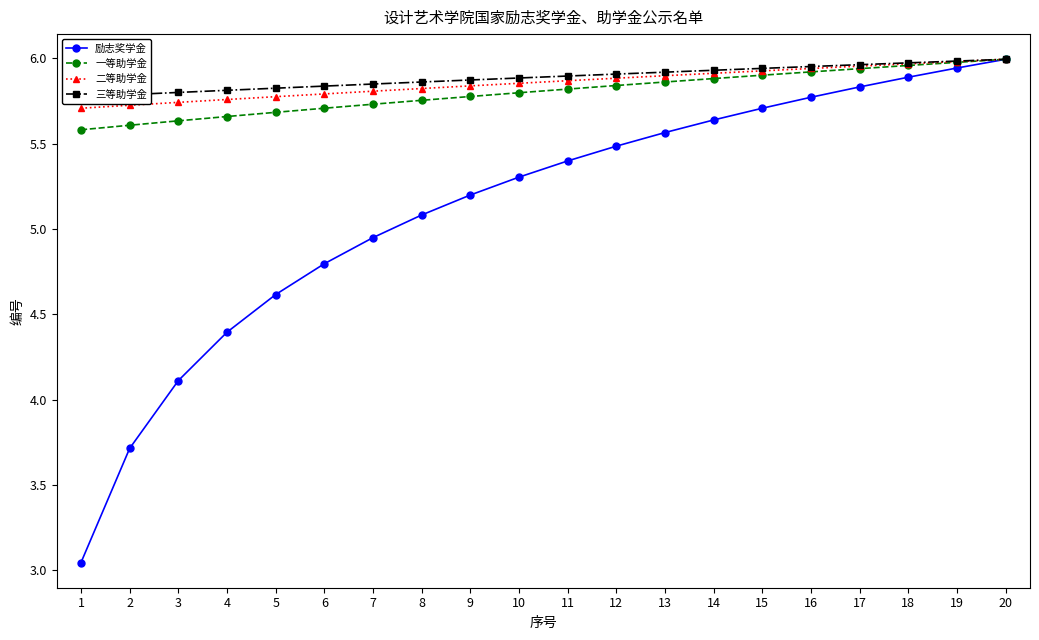

Which series has the widest spread of values?

励志奖学金